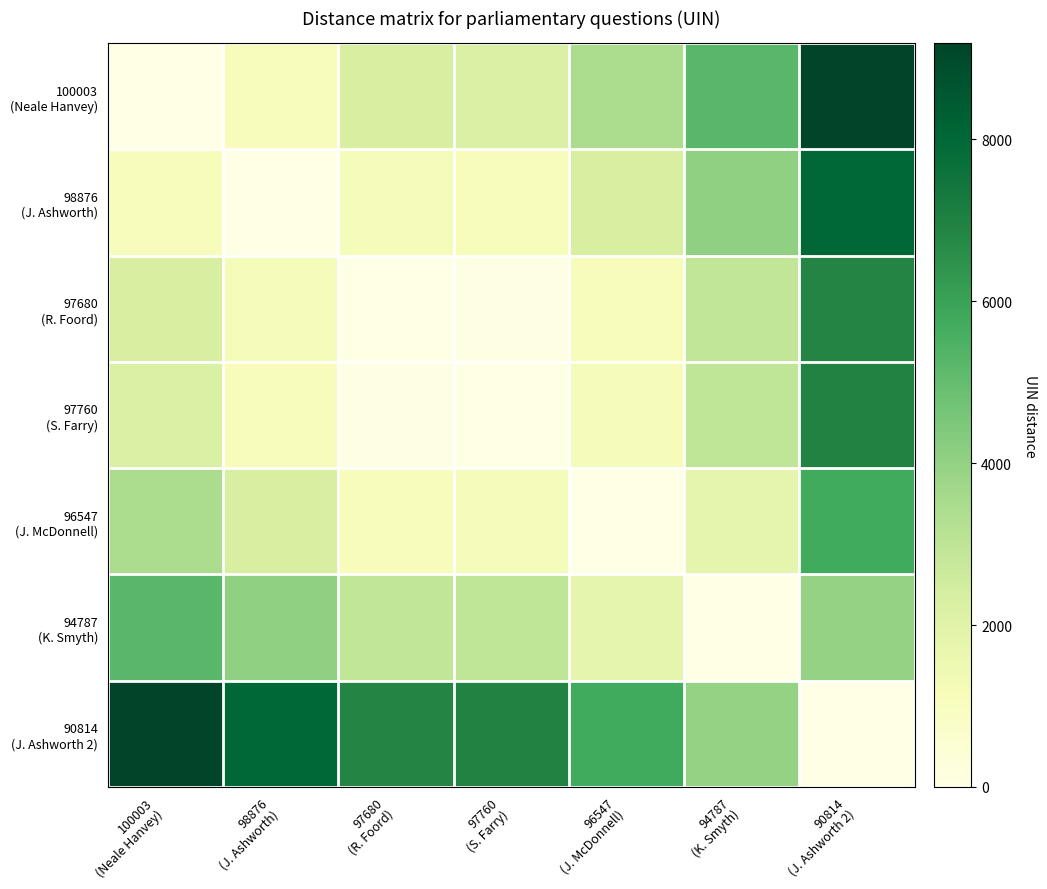

Count the number of data series in this chart.

7